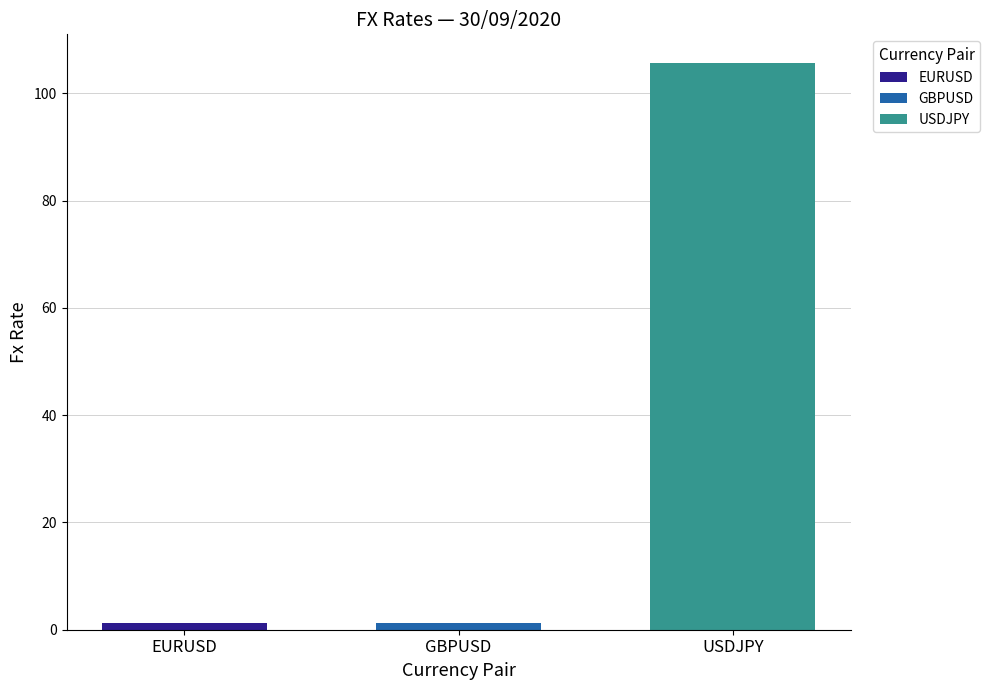

Rank the categories by GBPUSD value from highest to lowest.

GBPUSD